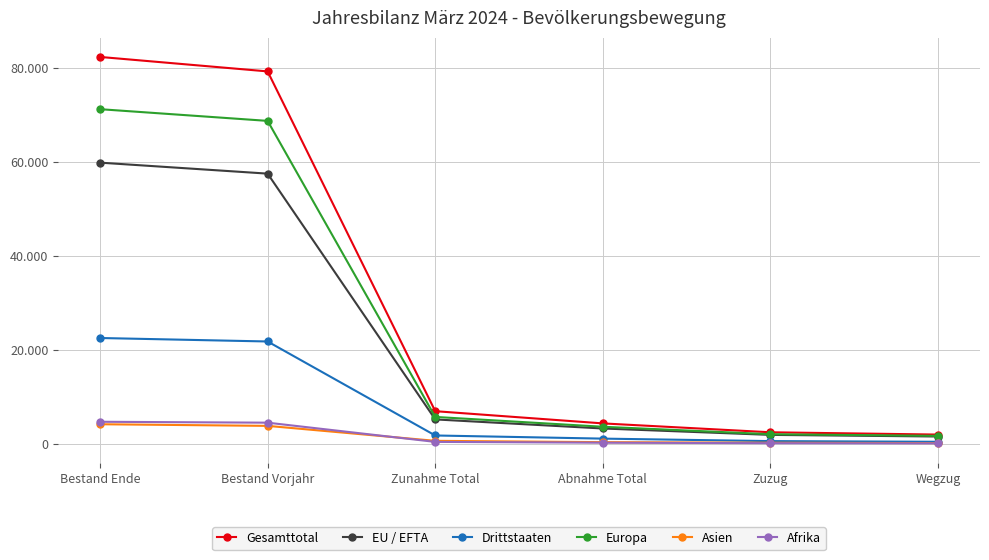

What is the minimum value shown in the chart?

66